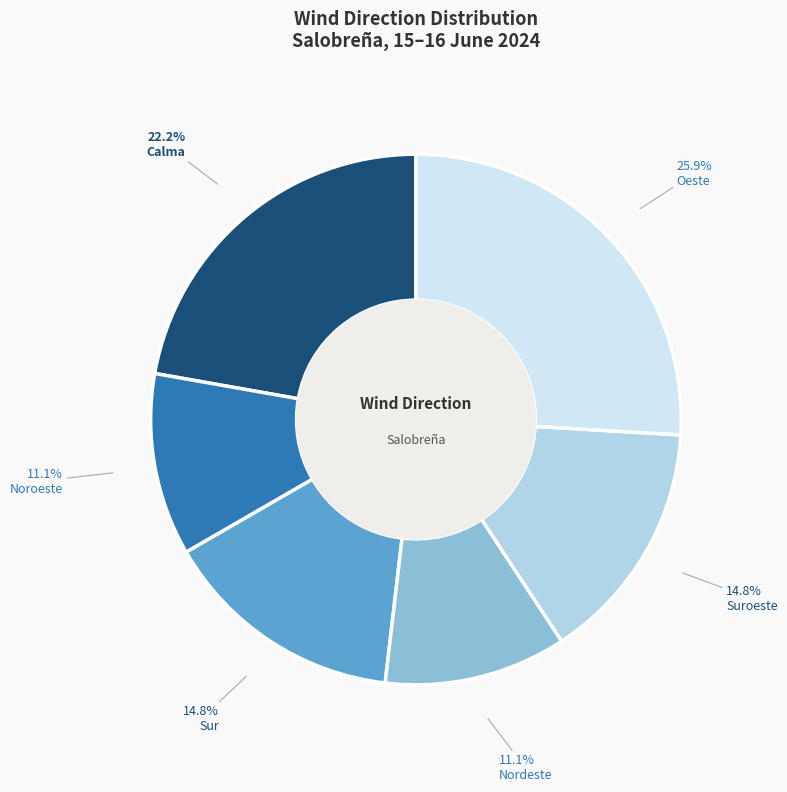

Which category has the smallest portion of the pie?

Noroeste